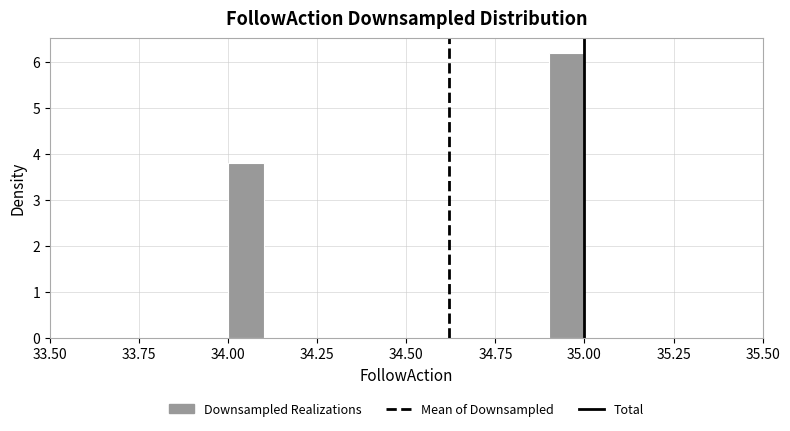

Read against the x-axis, roughly where is the centre of the tallest bar?

34.95